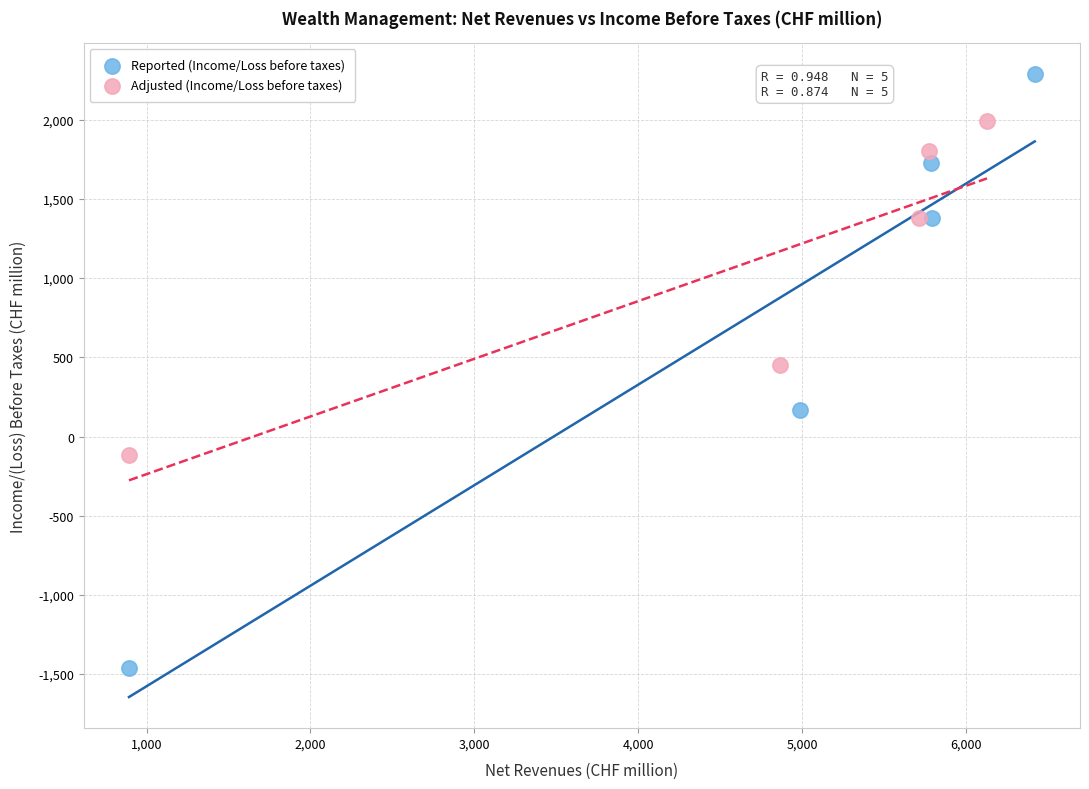

Which series reaches the maximum Y coordinate?

Reported (Income/Loss before taxes)